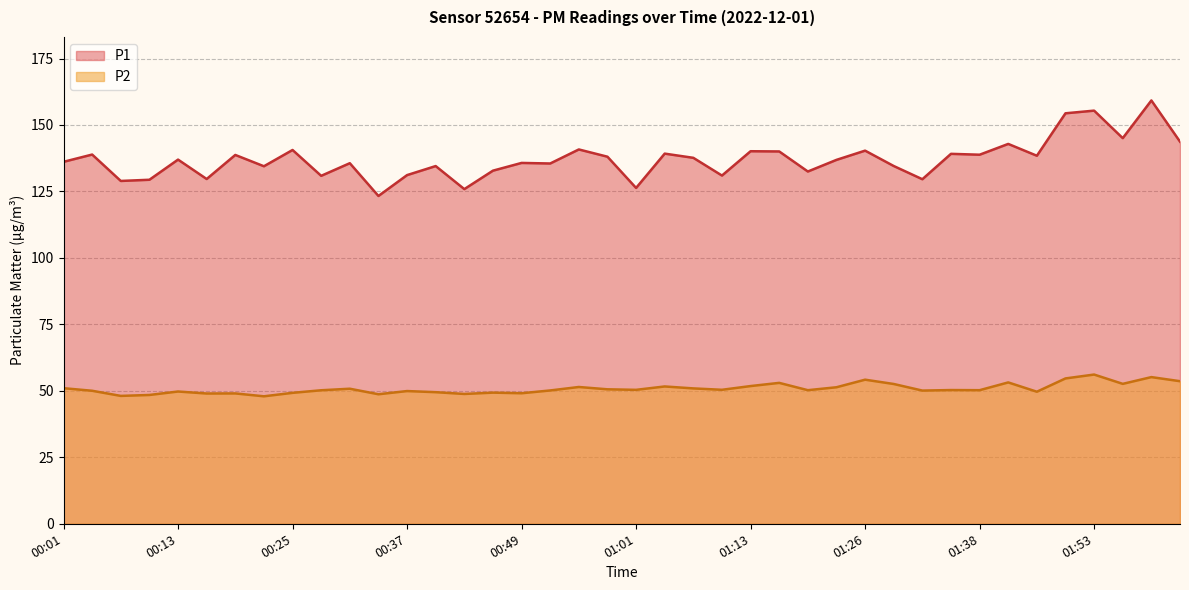

List the series in order of their peak value, lowest first.

P2, P1